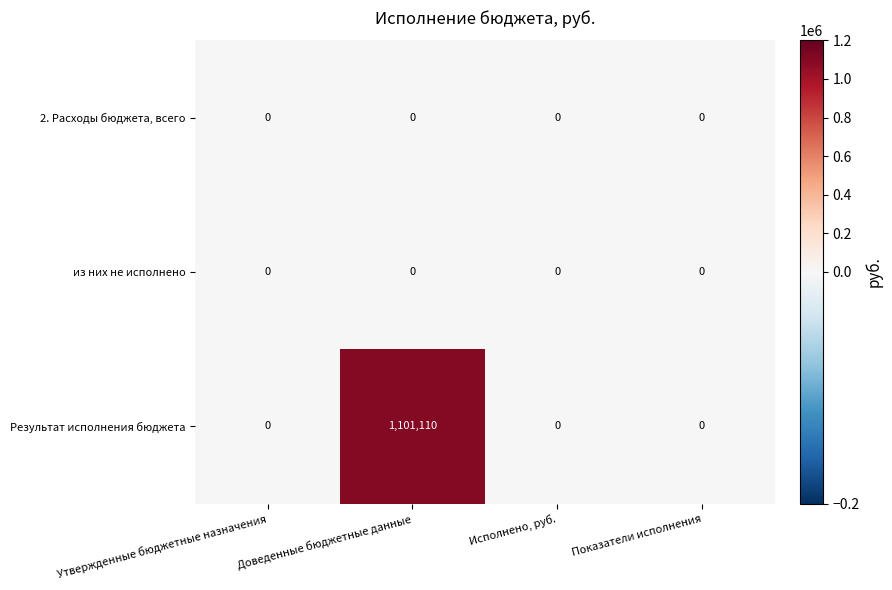

Count the number of categories in the chart.

4